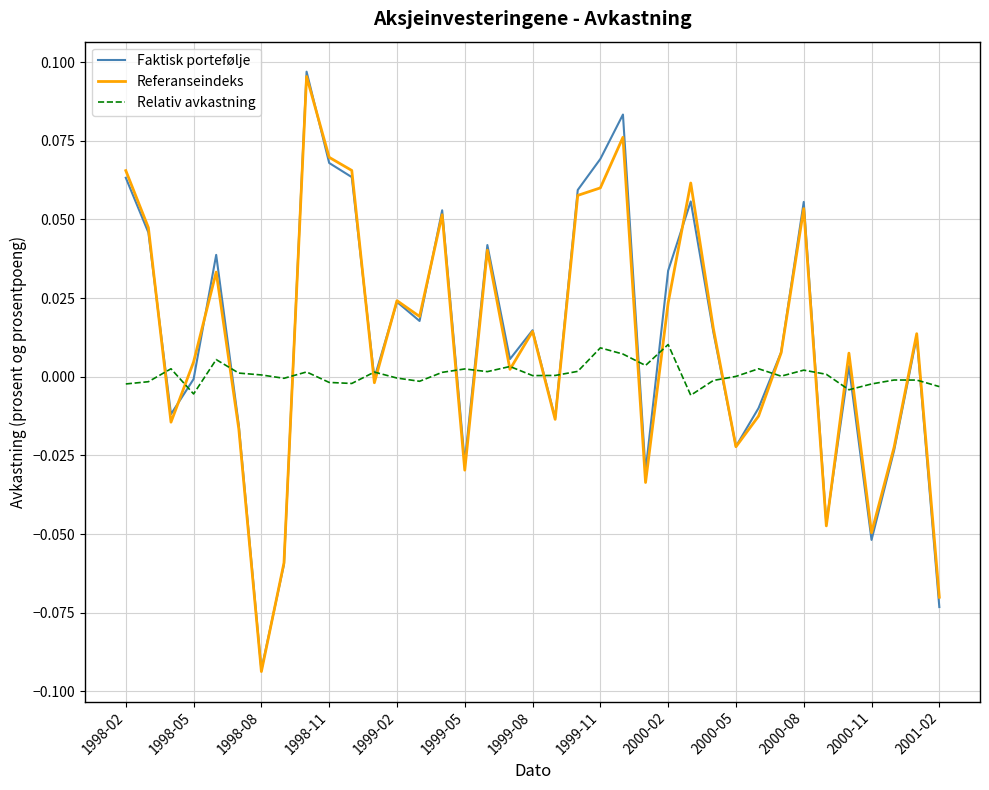

How many lines are shown in the chart?

3